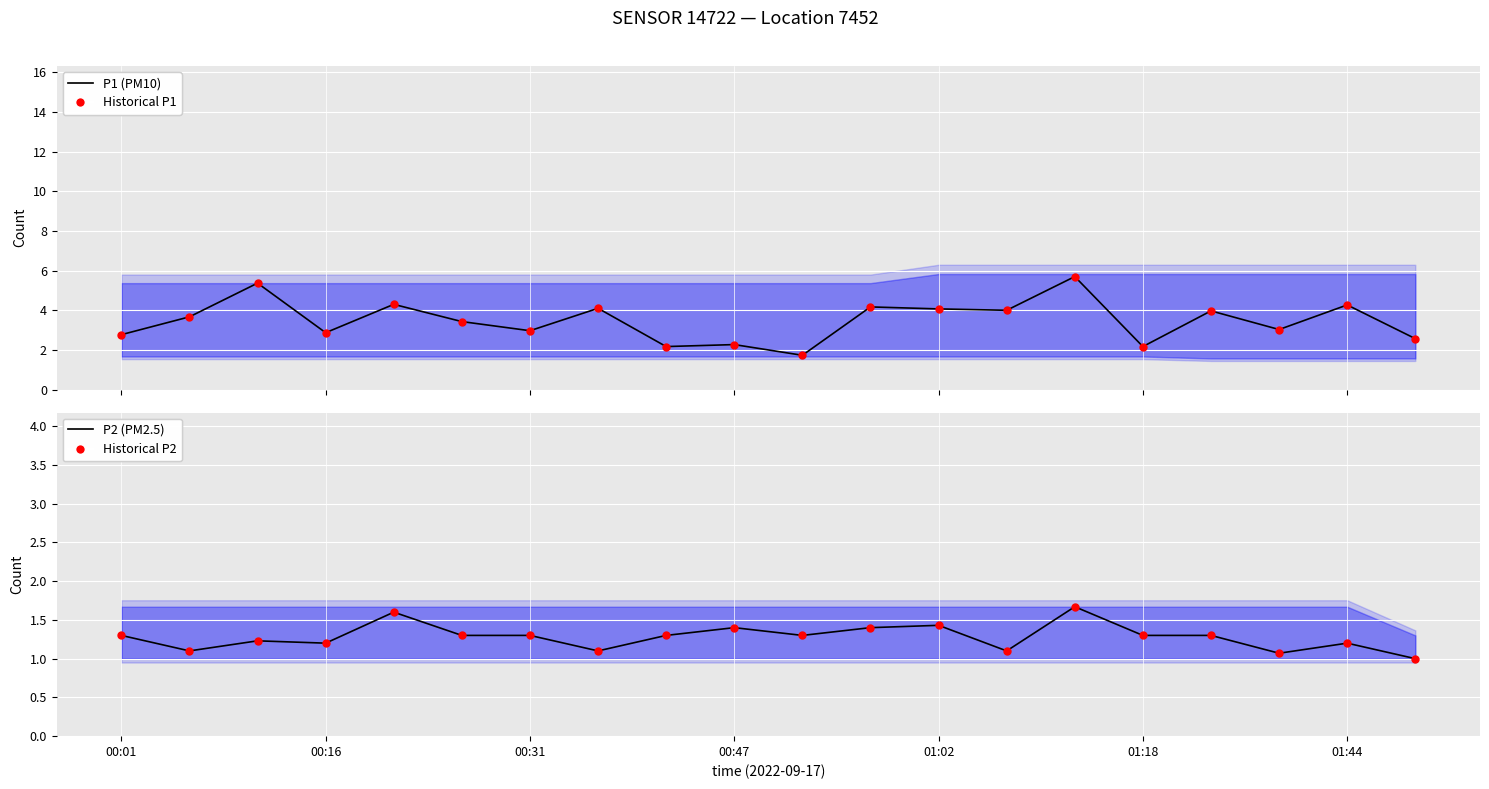

Is the value of Historical P1 at 15 greater than the value of P1 (PM10) at 00:31?

No